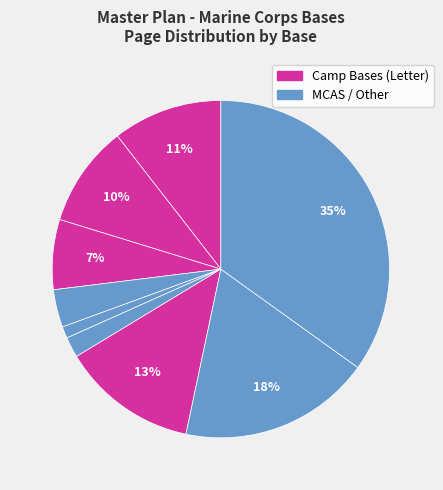

How many slices are in this pie chart?

9